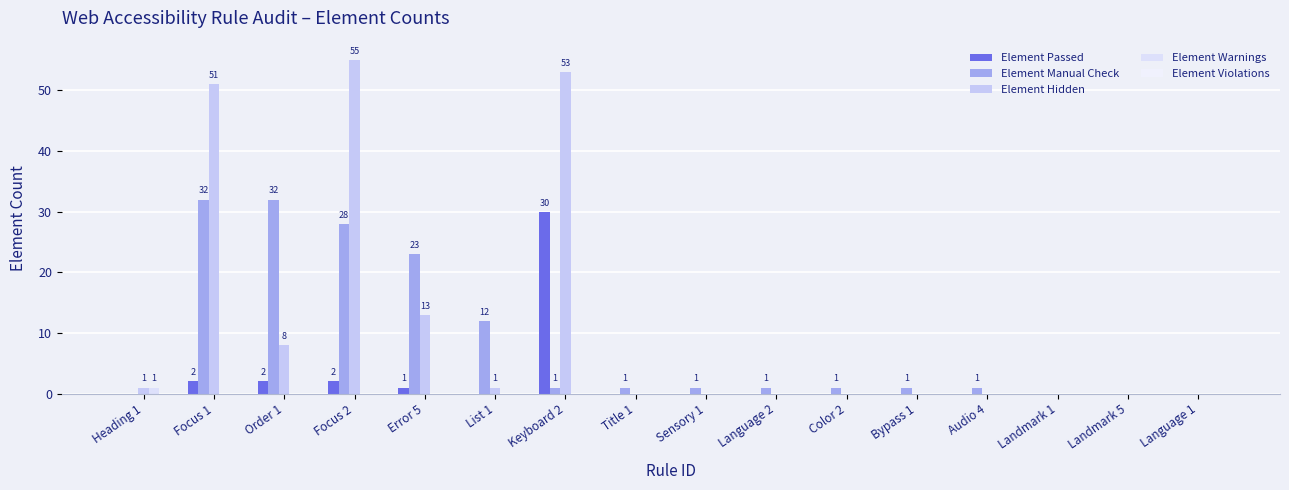

What is the difference between the second highest and minimum values in the Element Hidden series?

53